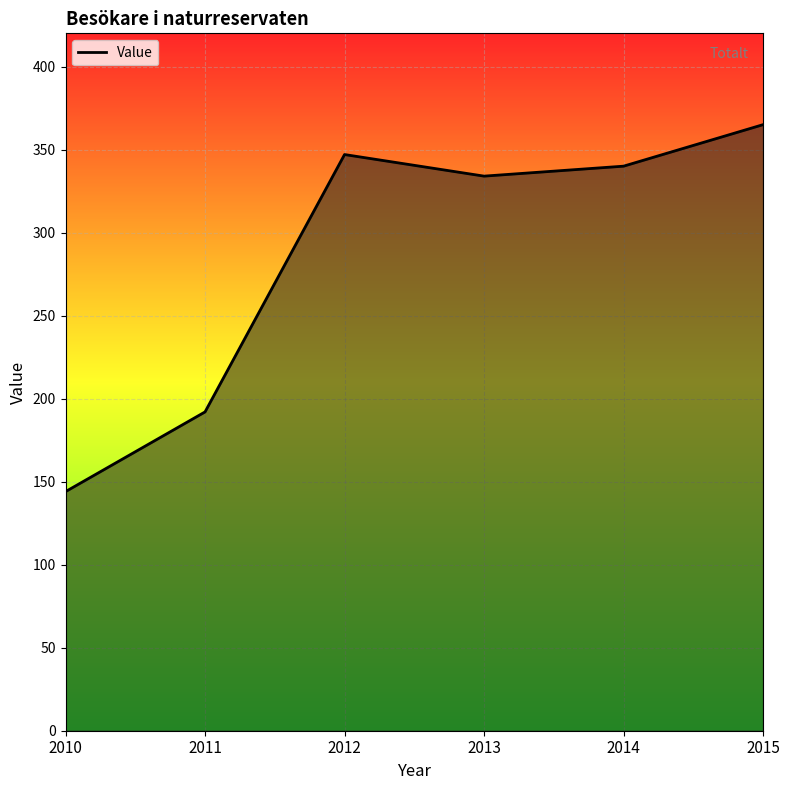

Count the number of data series in this chart.

1